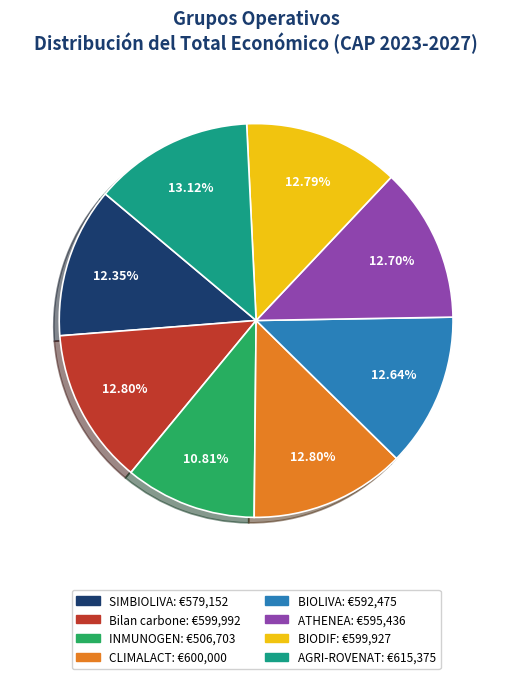

To the nearest percent, what portion does Bilan carbone represent?

13%